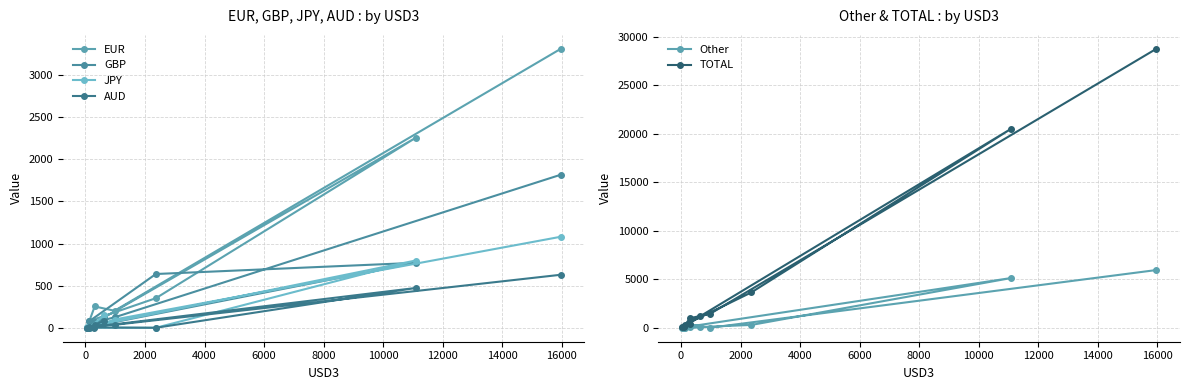

How many data points in EUR are less than 202?

5